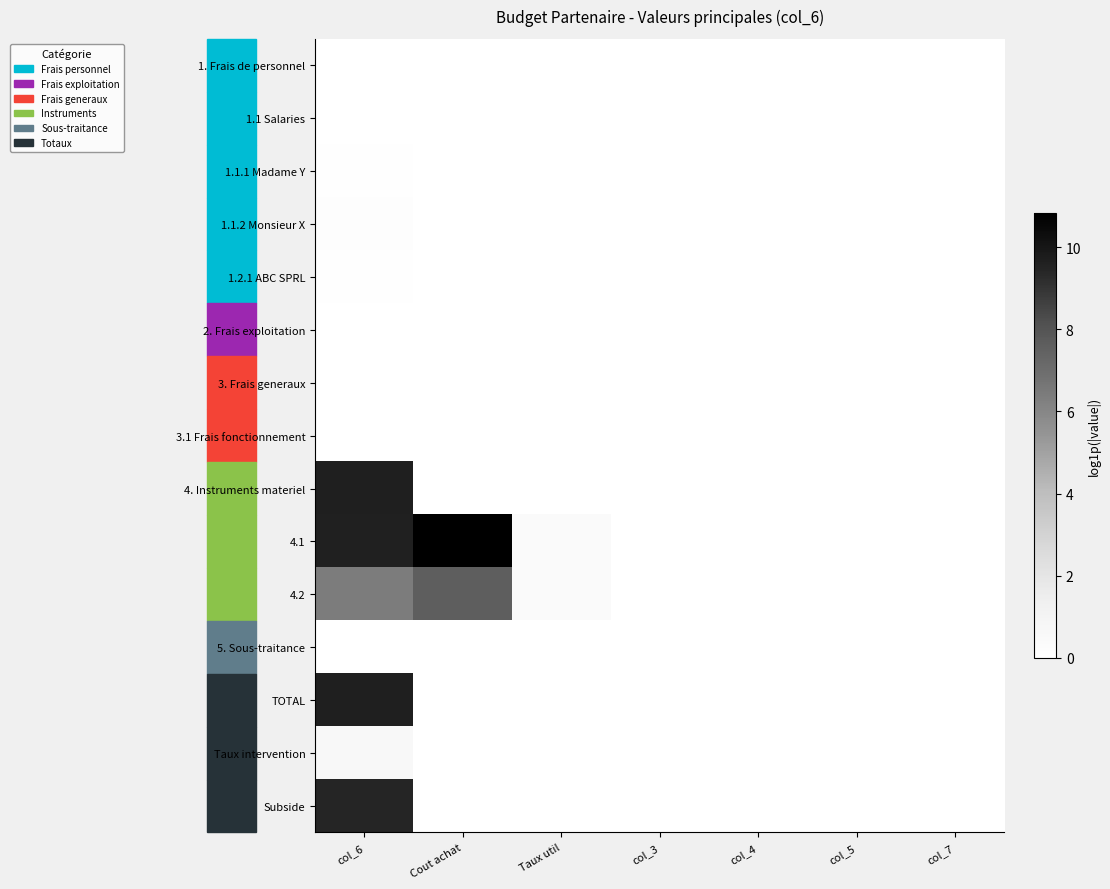

Which series has the largest total across all categories?

4.1